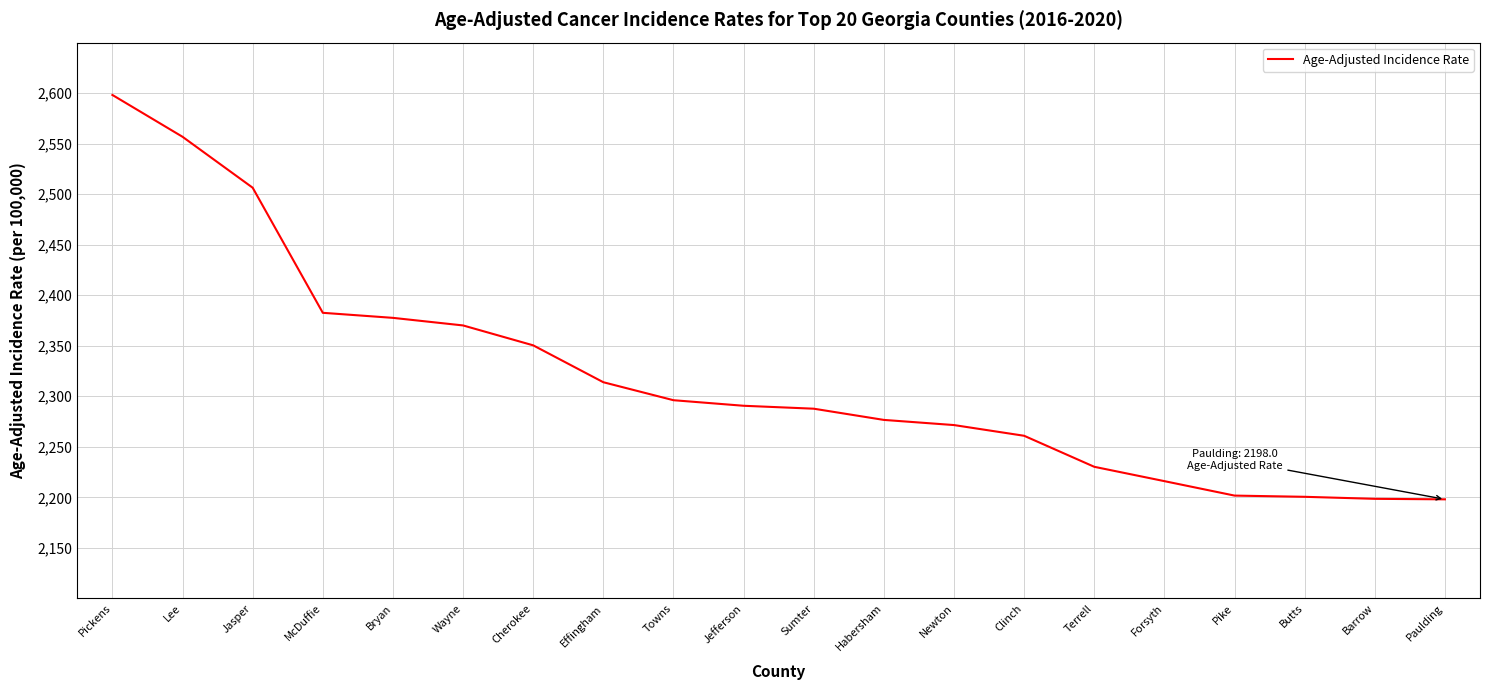

What is the approximate value at Terrell?

2230.2